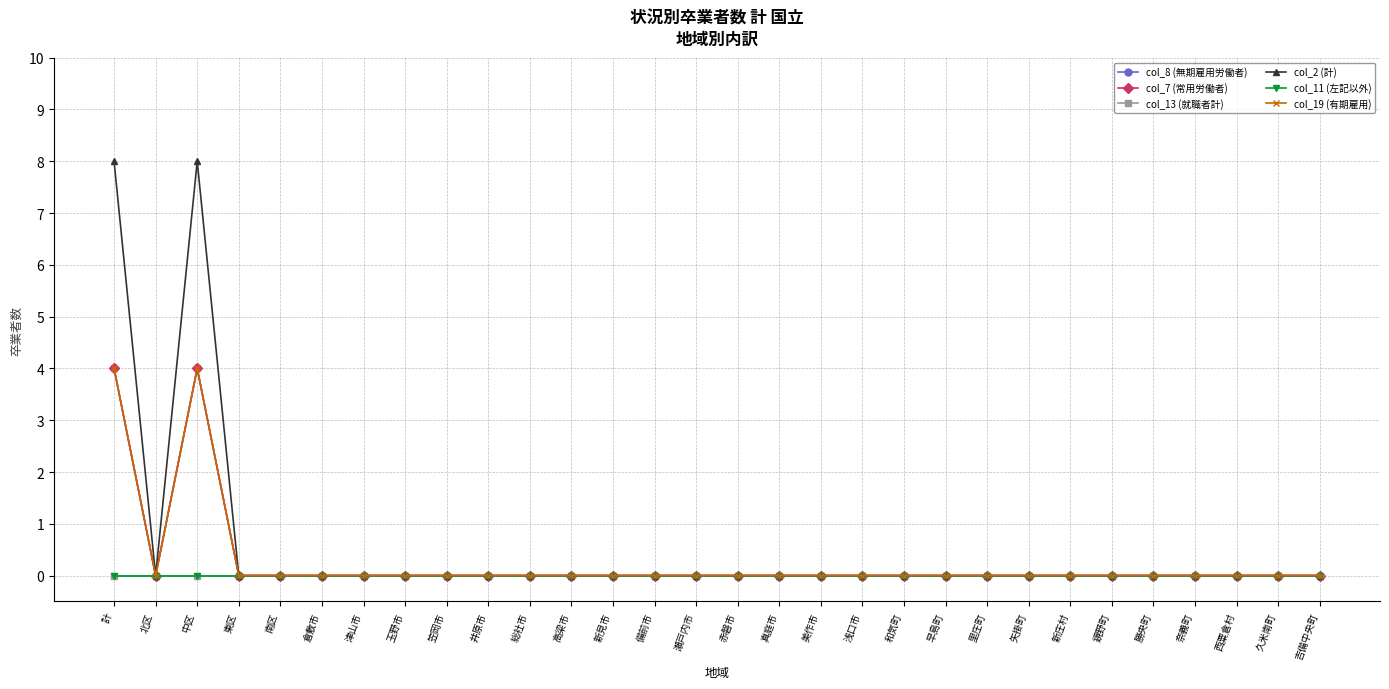

Does the chart have visible grid lines?

Yes